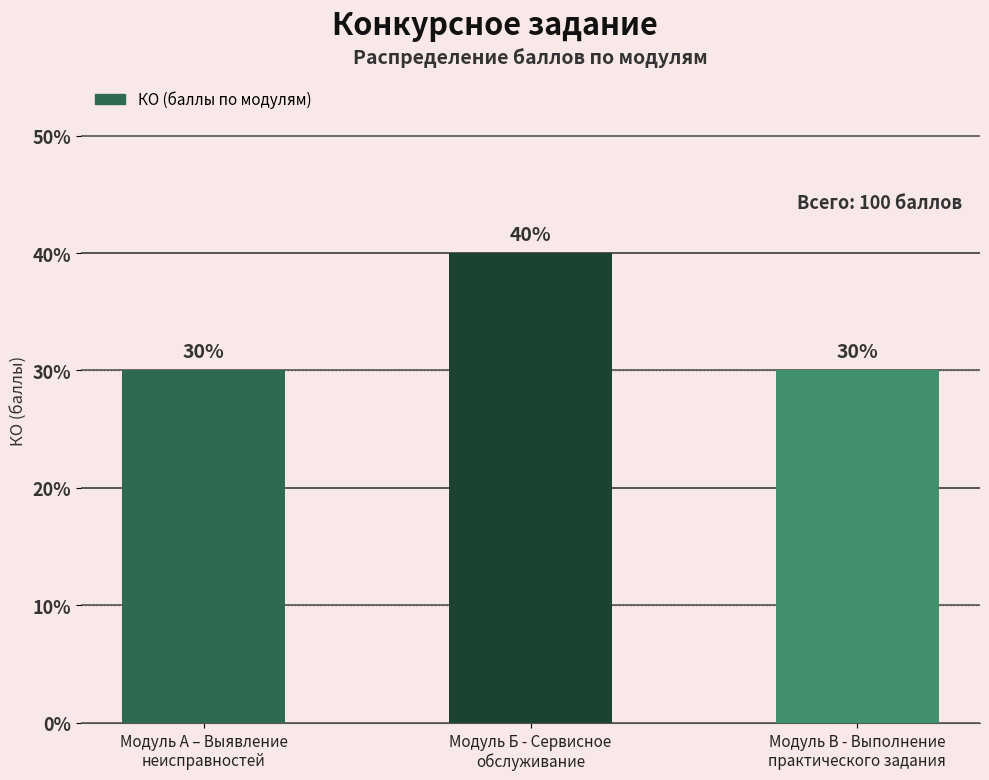

What is the value of the 3rd bar from the left?

30